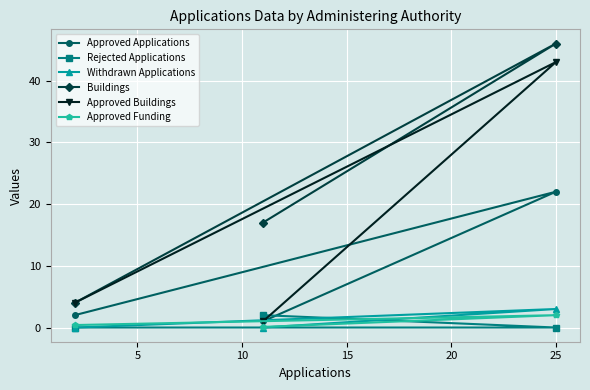

What is the greatest value displayed?

46.0